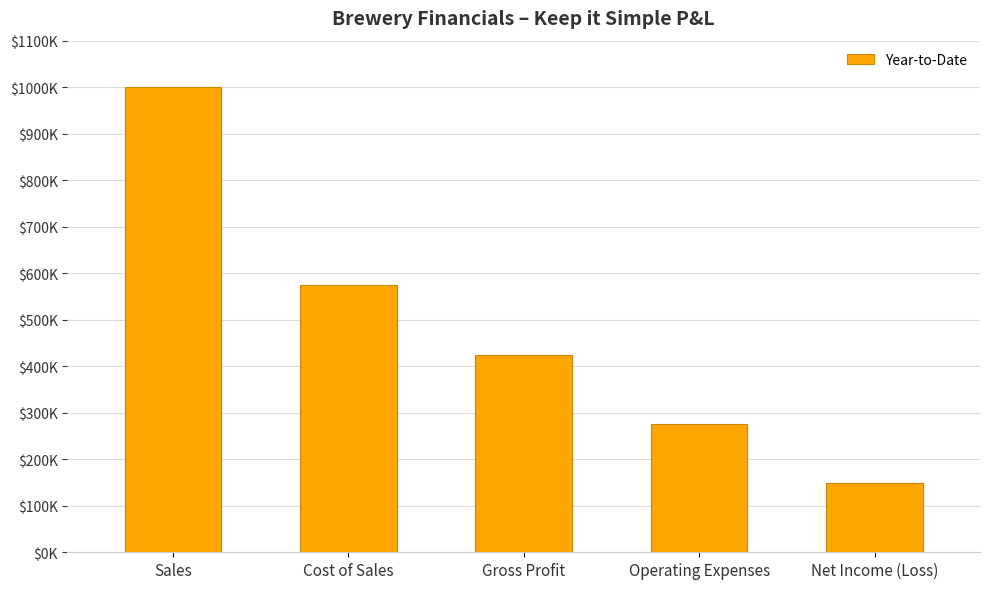

What is the smallest value displayed?

150000